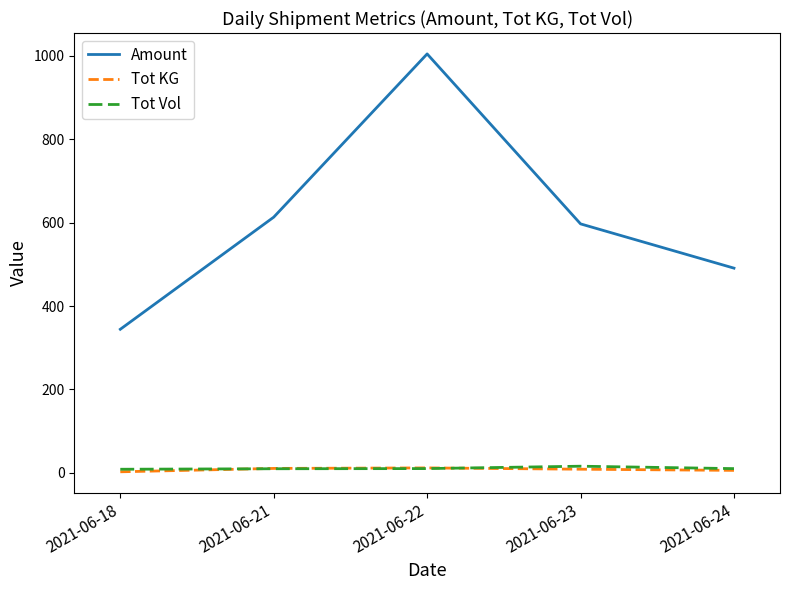

What are all the series names shown in the legend?

Amount, Tot KG, Tot Vol